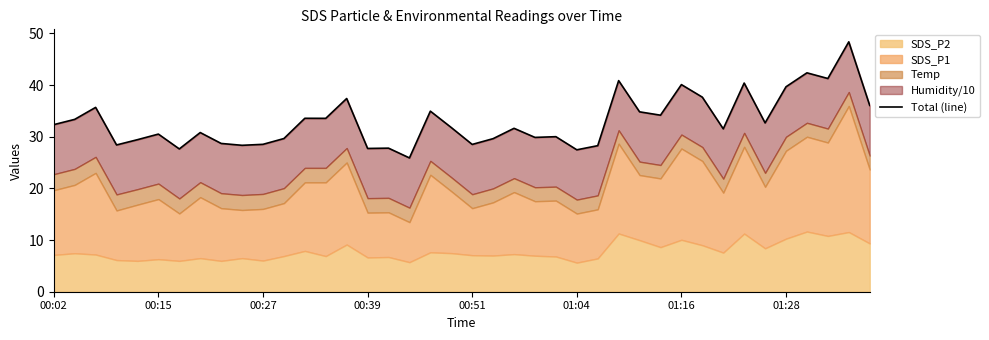

Is it true that the value at 39 is 36.1?

True